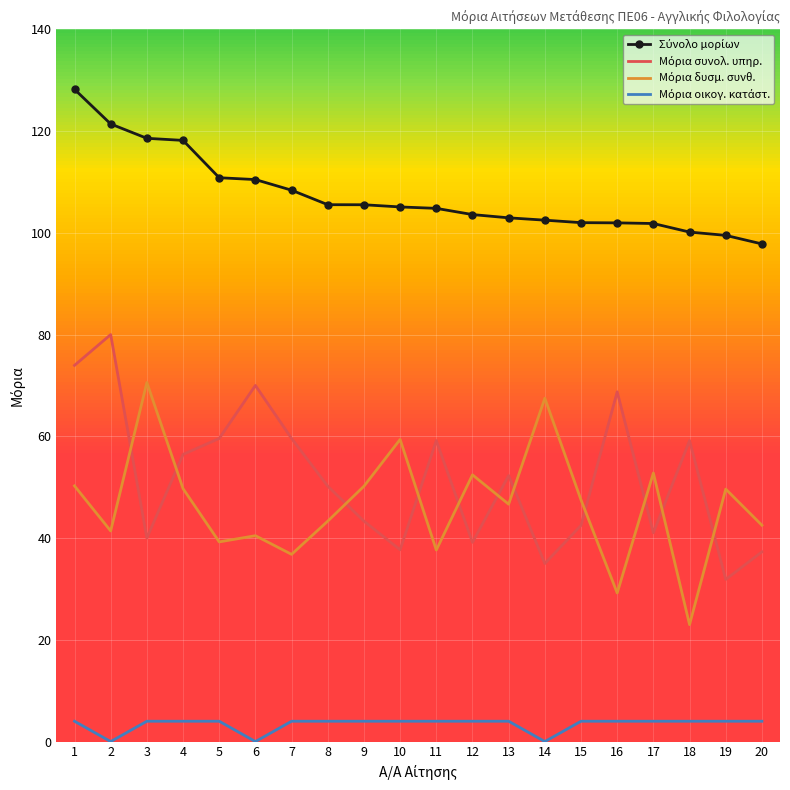

At how many categories does at least one series exceed 93?

20